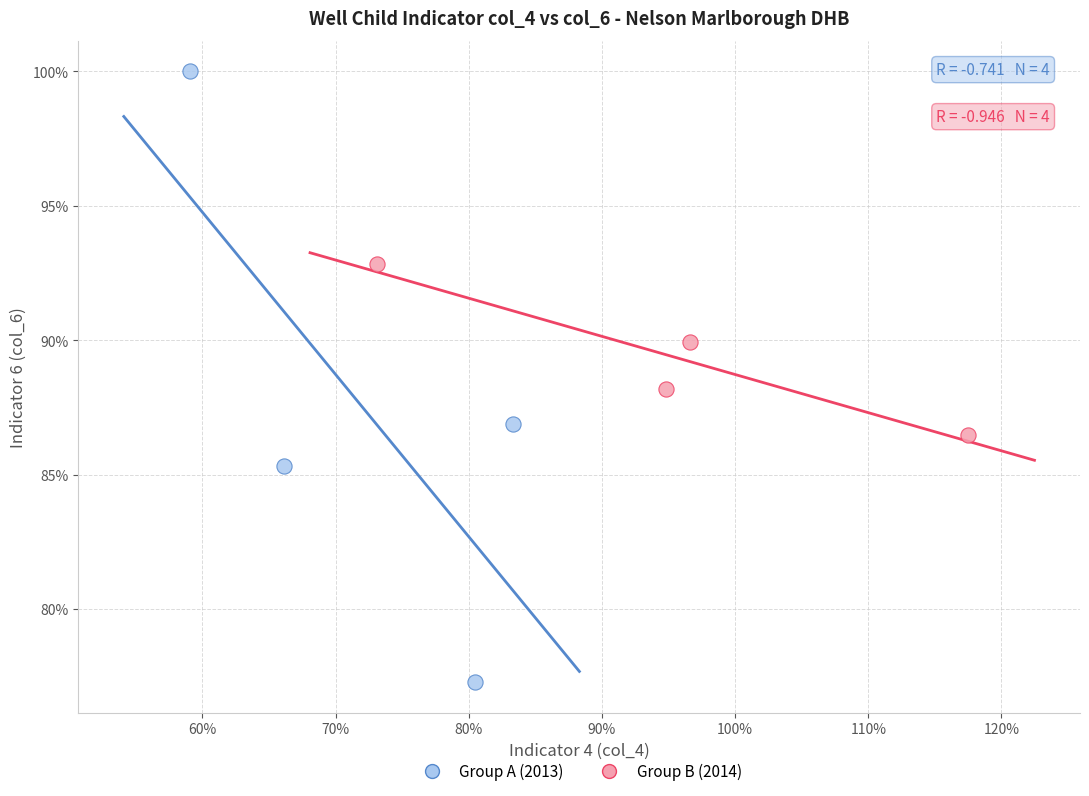

Which series contains the lowest Y value?

Group A (2013)